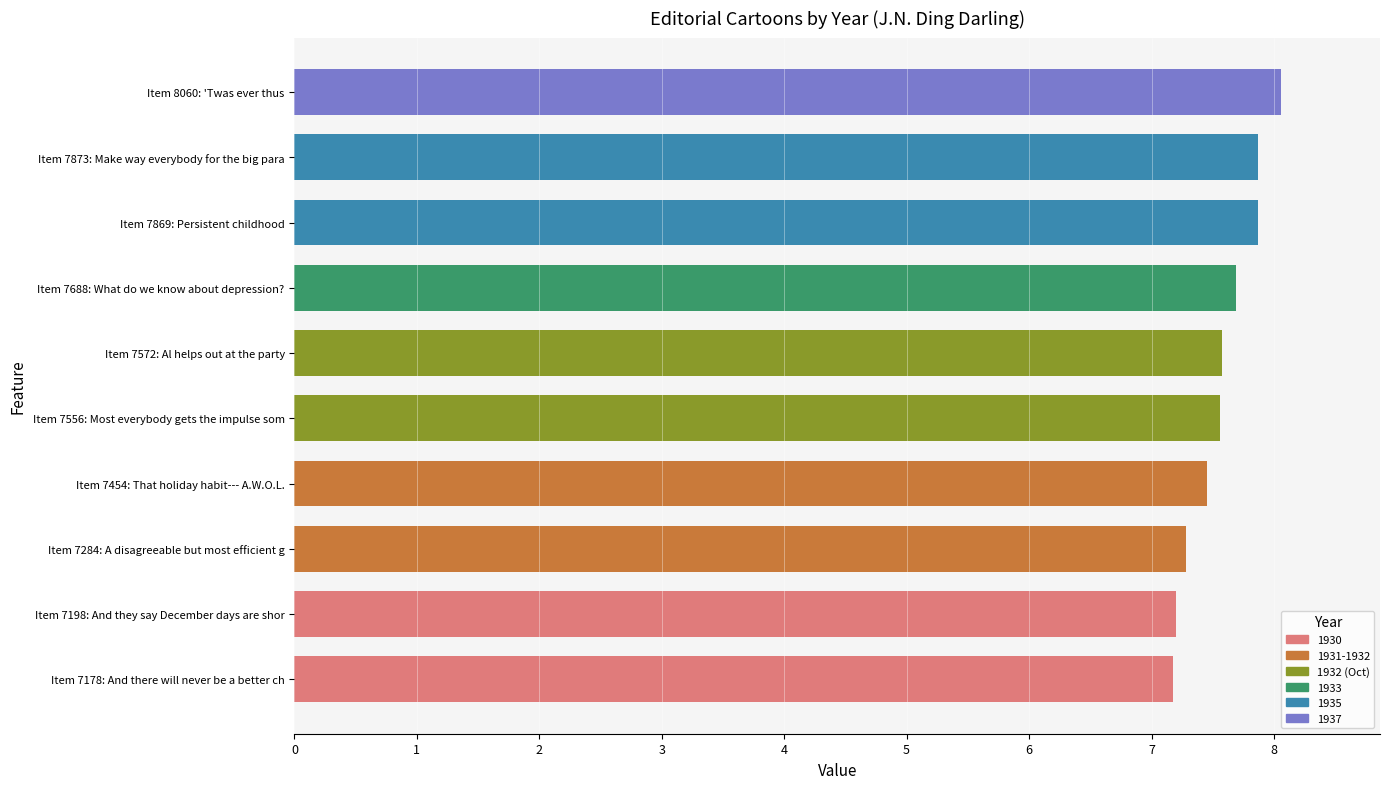

What is the change in value from Item 7454: That holiday habit--- A.W.O.L. to Item 7688: What do we know about depression??

+0.2